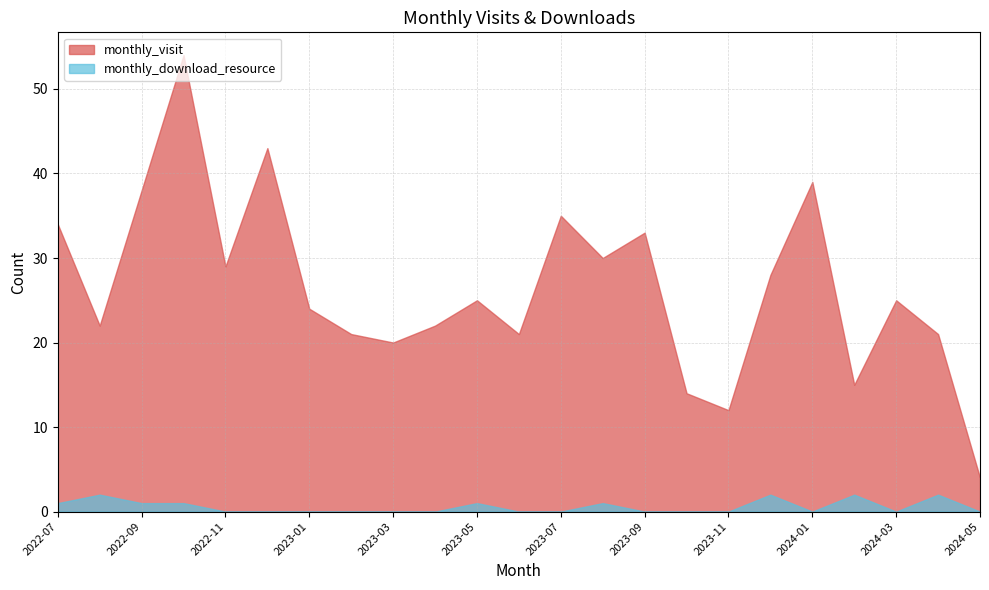

Which series has the largest range (max minus min)?

monthly_visit